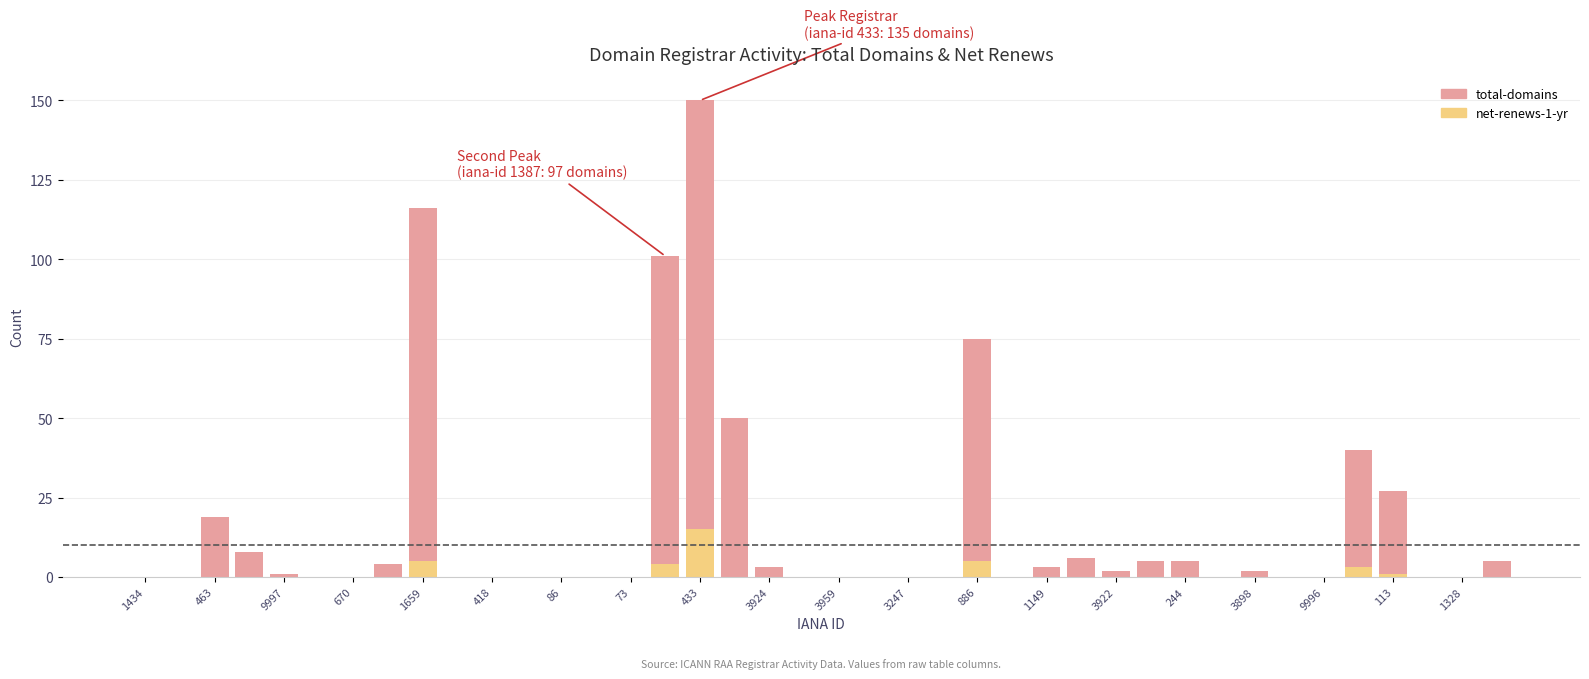

Does the chart contain stacked bars?

Yes